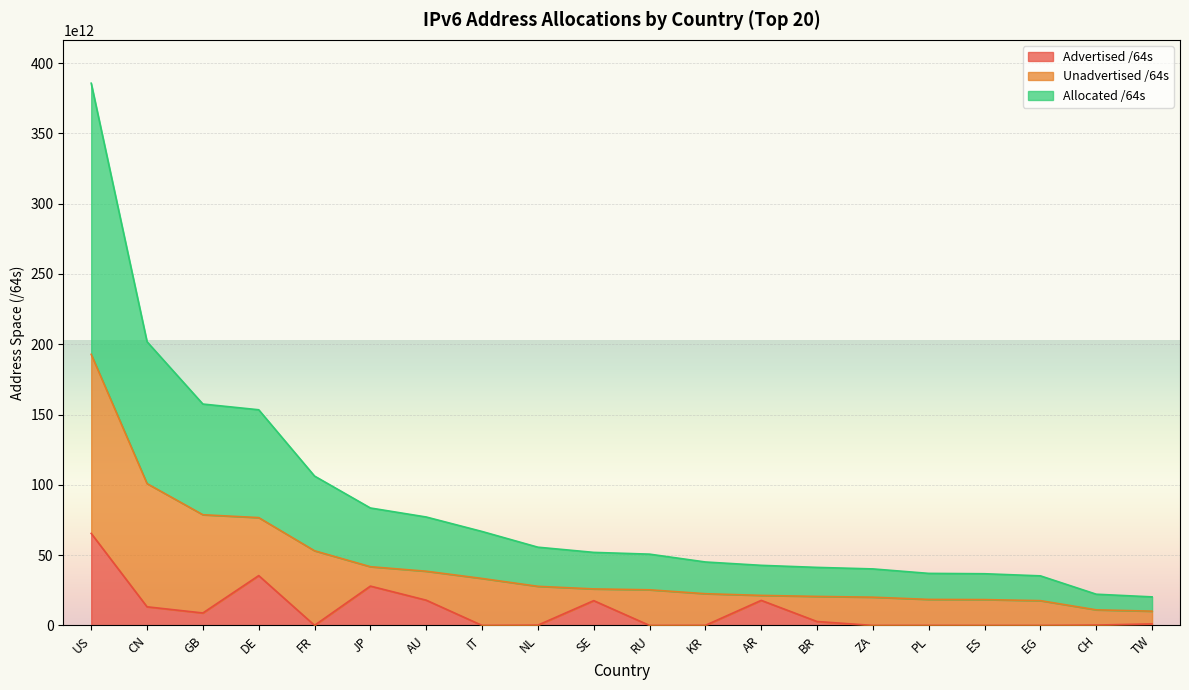

What is the label of the 8th point from the right?

AR